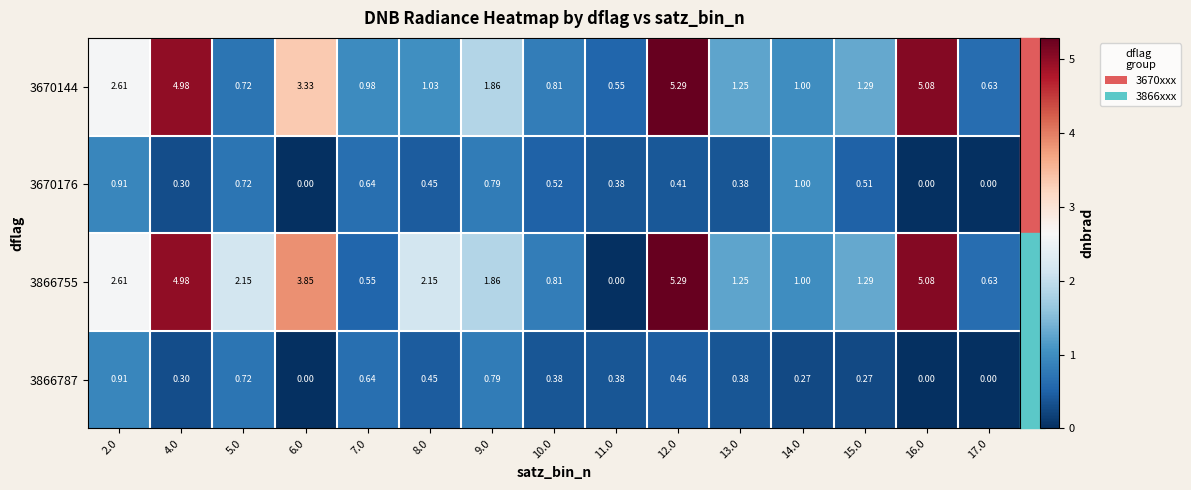

How many values in 3866787 are above zero?

12